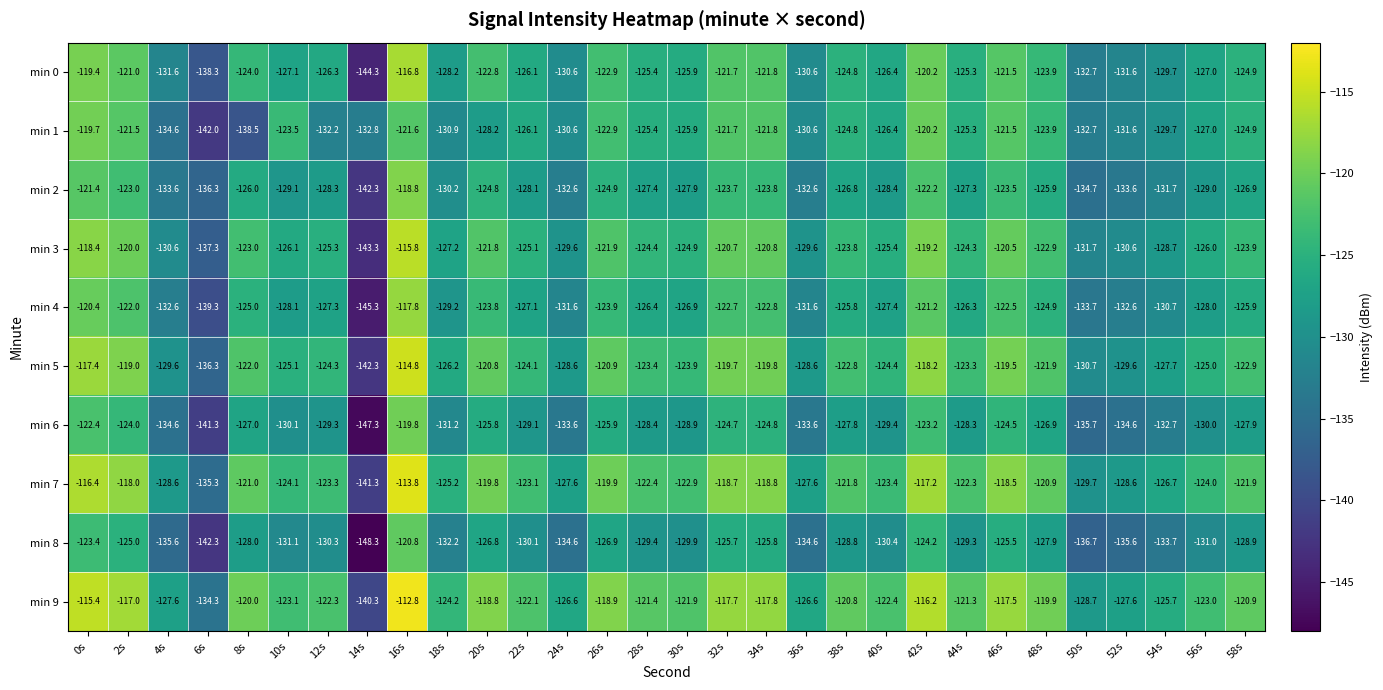

True or false: min 3 has a value of -169.2 at 38s.

False